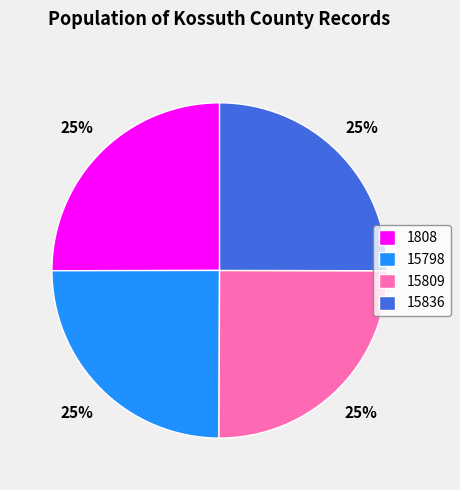

To the nearest percent, what is the average slice percentage?

25%